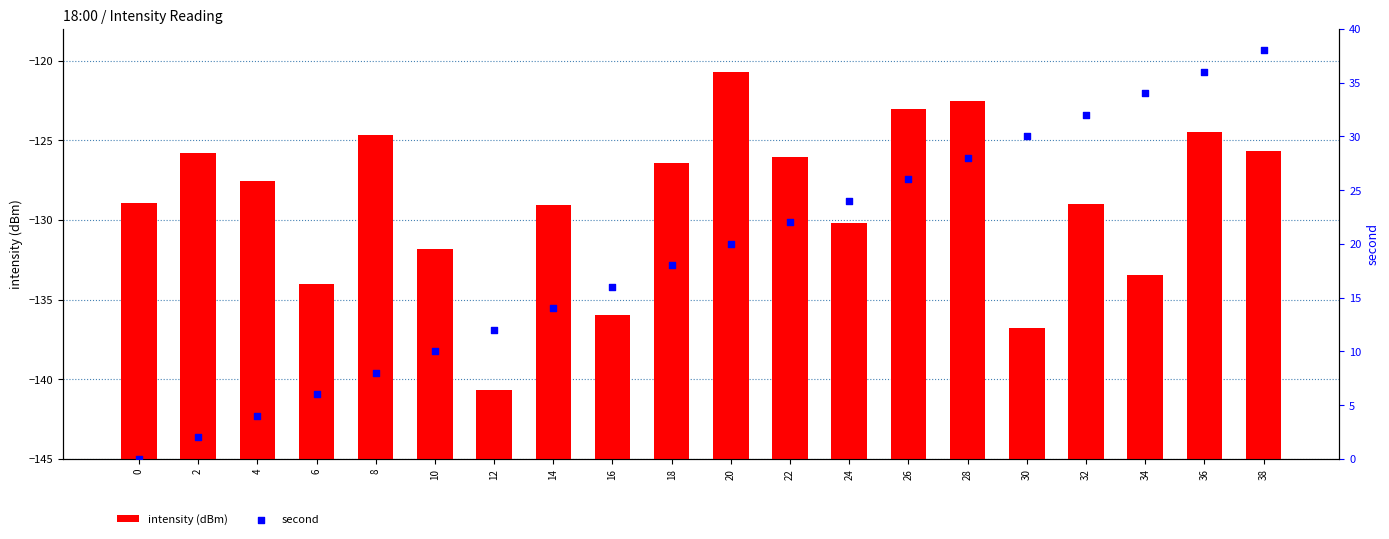

Which series has the widest spread of Y values?

second